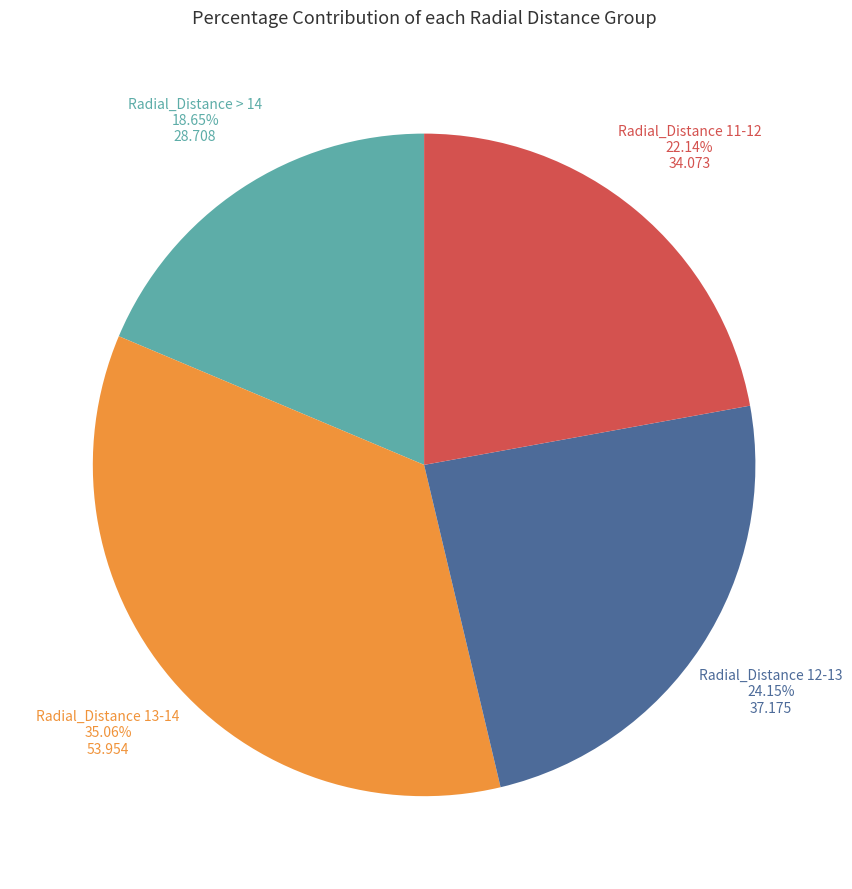

What is the ratio of the value at Radial_Distance > 14 to the value at Radial_Distance 13-14?

0.5